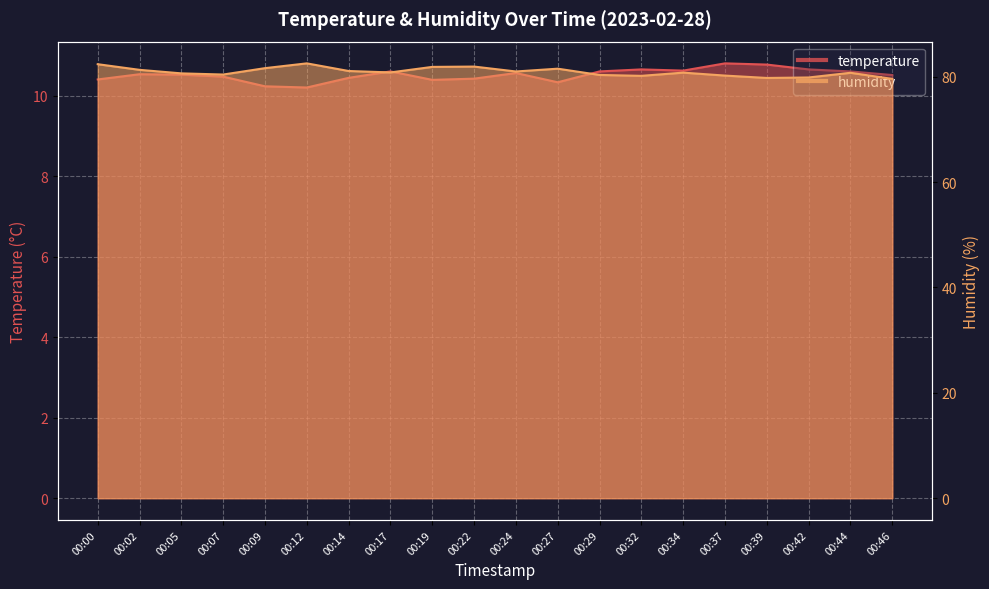

What is the difference between the maximum and minimum values in the temperature series?

0.6